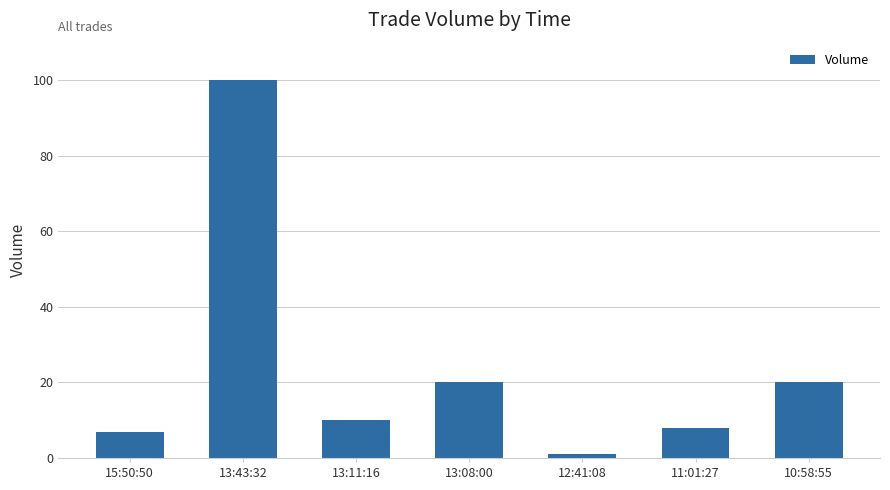

How many data points are less than 10?

3